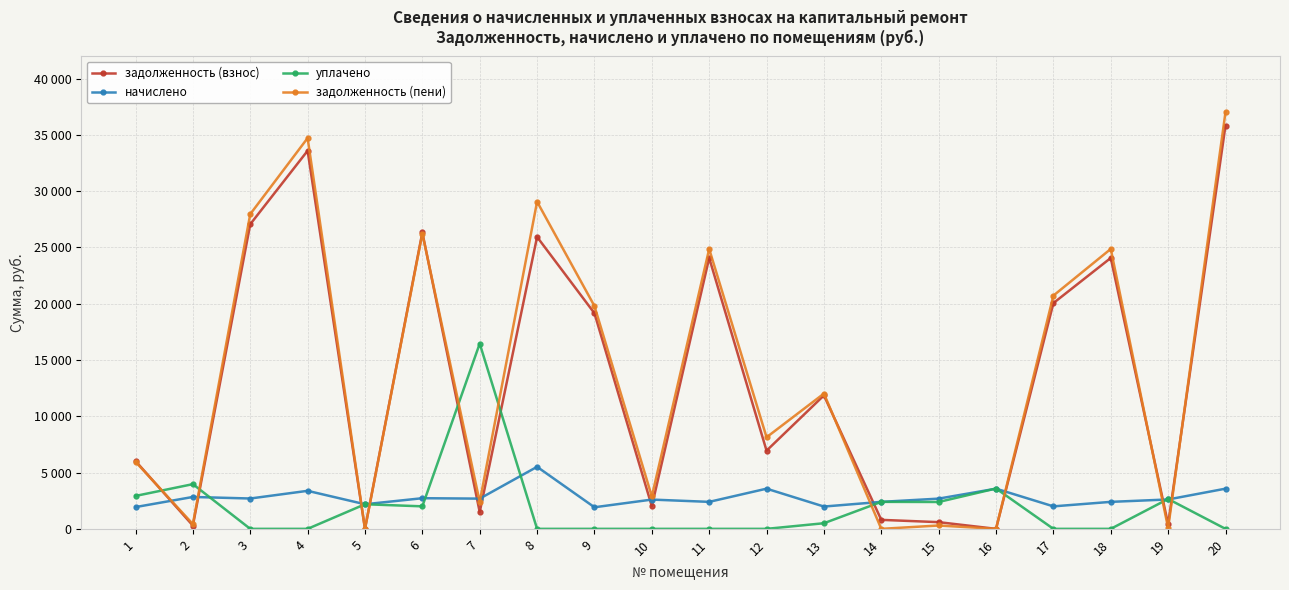

Does the chart have visible grid lines?

Yes